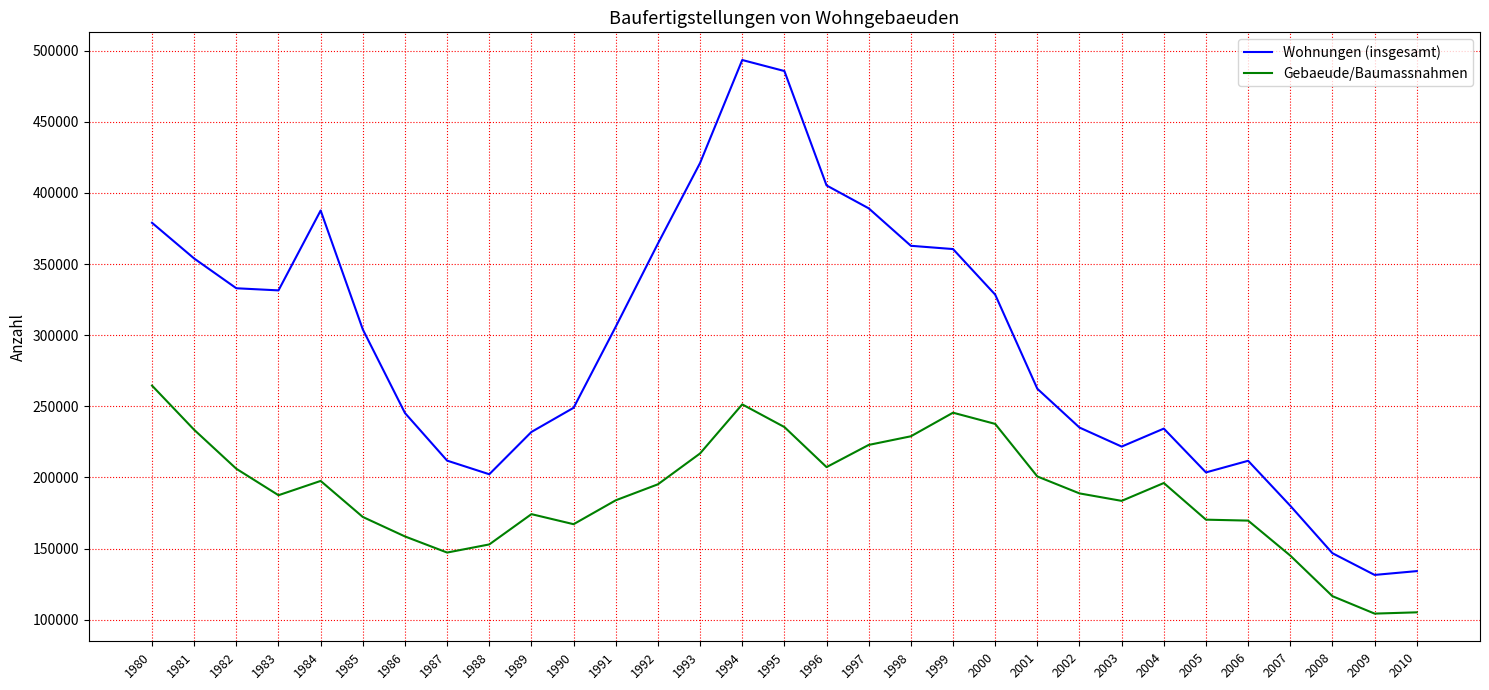

True or false: Gebaeude/Baumassnahmen has a value of 251370 at 1994.

True